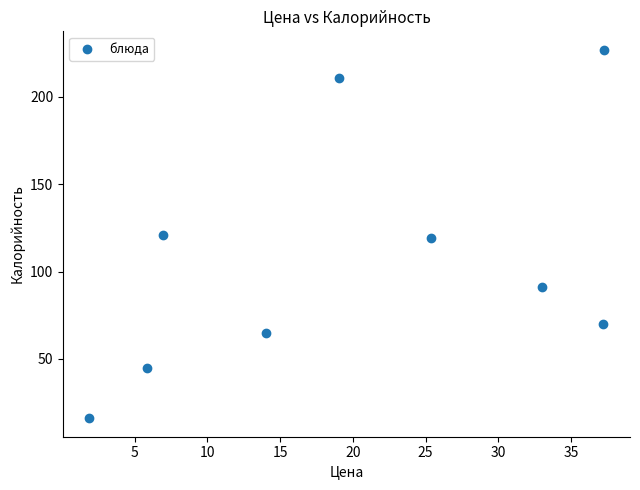

How many data points are displayed?

9